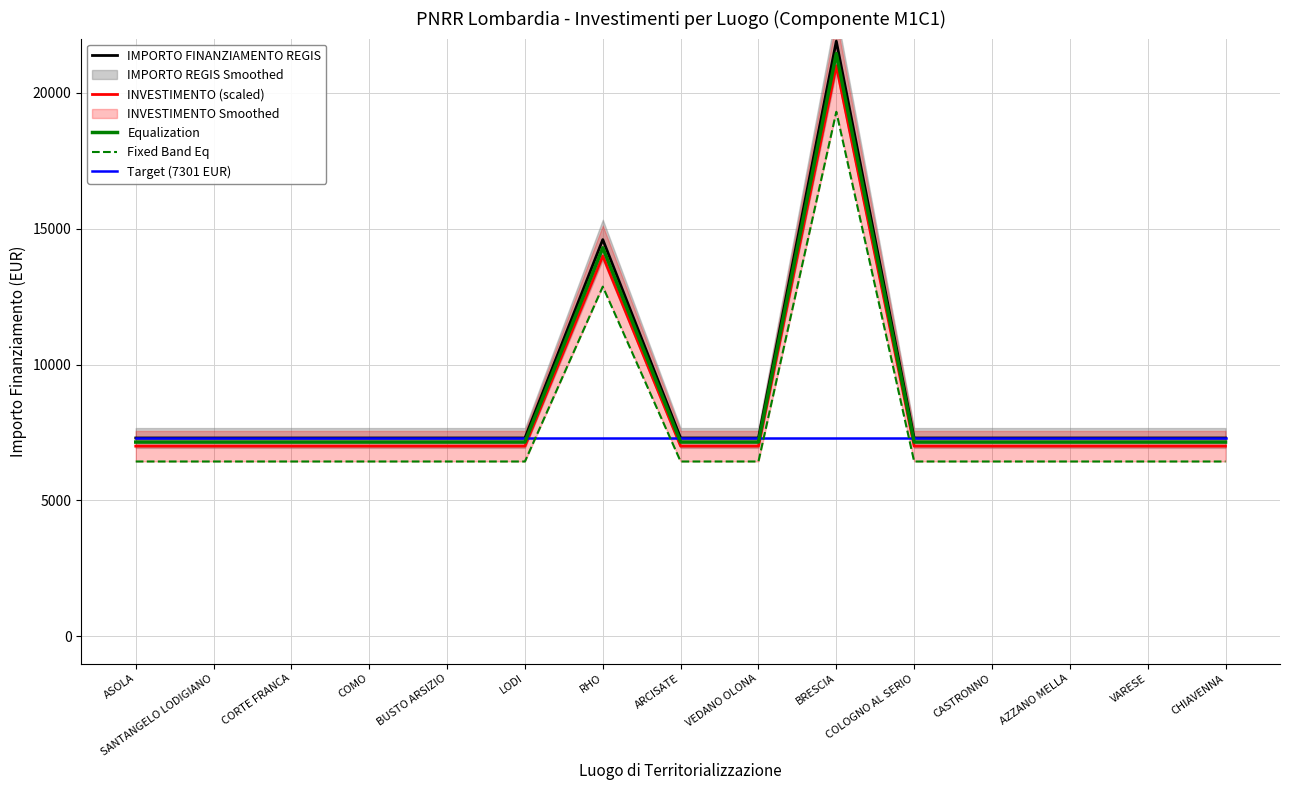

Reading left to right, extract all data points from this chart.

IMPORTO FINANZIAMENTO REGIS: 7301.0	7301.0	7301.0	7301.0	7301.0	7301.0	14602.0	7301.0	7301.0	21903.0	7301.0	7301.0	7301.0	7301.0	7301.0
INVESTIMENTO (scaled): 7000.0	7000.0	7000.0	7000.0	7000.0	7000.0	14000.0	7000.0	7000.0	21000.0	7000.0	7000.0	7000.0	7000.0	7000.0
Equalization: 7150.5	7150.5	7150.5	7150.5	7150.5	7150.5	14301.0	7150.5	7150.5	21451.5	7150.5	7150.5	7150.5	7150.5	7150.5
Fixed Band Eq: 6435.4	6435.4	6435.4	6435.4	6435.4	6435.4	12870.9	6435.4	6435.4	19306.4	6435.4	6435.4	6435.4	6435.4	6435.4
Target (7301 EUR): 7301.0	7301.0	7301.0	7301.0	7301.0	7301.0	7301.0	7301.0	7301.0	7301.0	7301.0	7301.0	7301.0	7301.0	7301.0